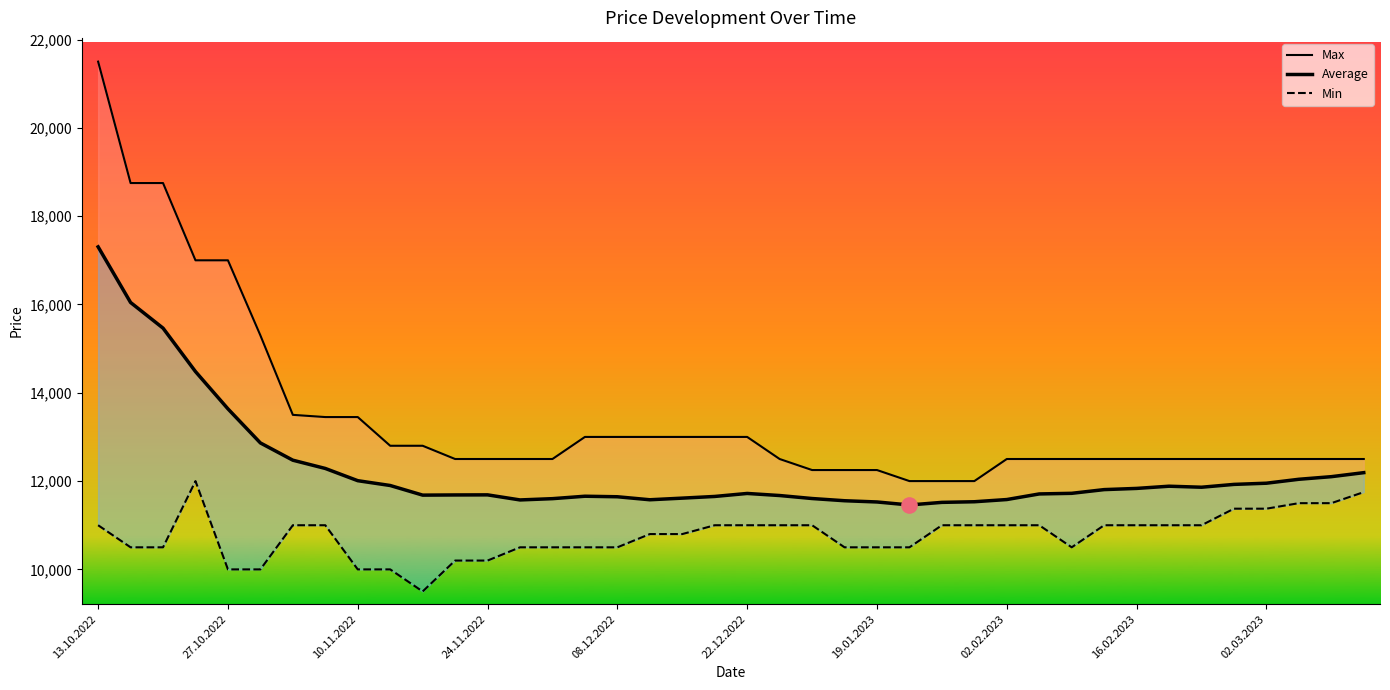

Is the value of Max at 37 greater than the value of Average at 02.03.2023?

Yes